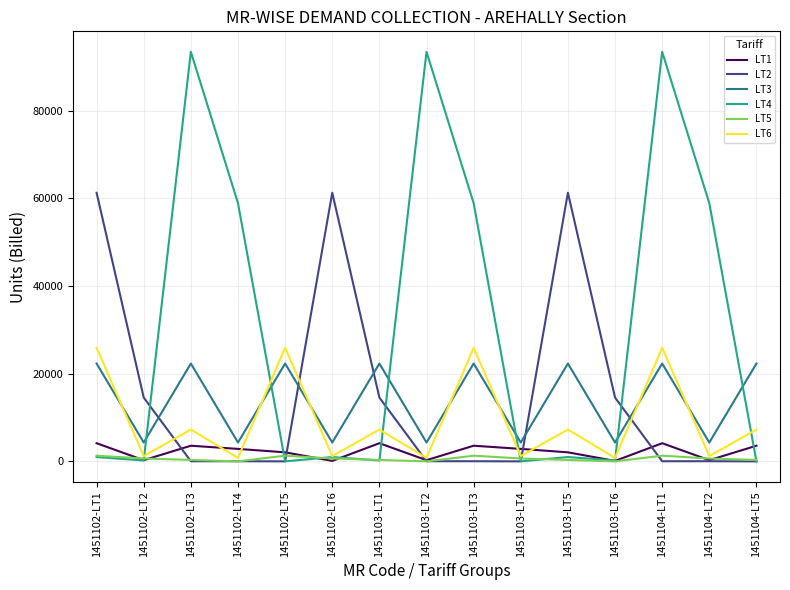

What is the difference between the highest and lowest values at 1451103-LT2?

93392